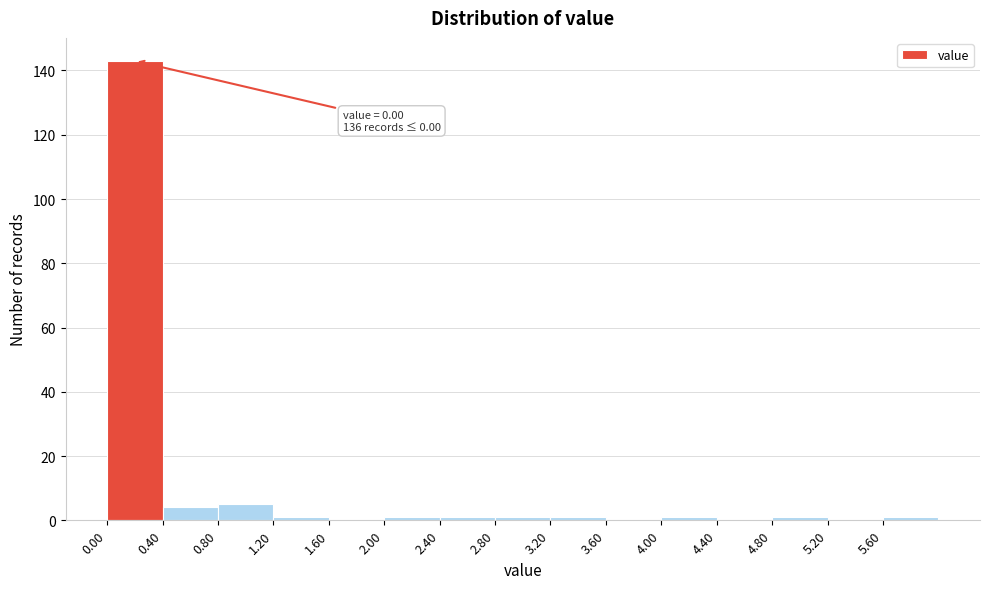

Over which range of the x-axis is the bar tallest?

0.0 to 0.4